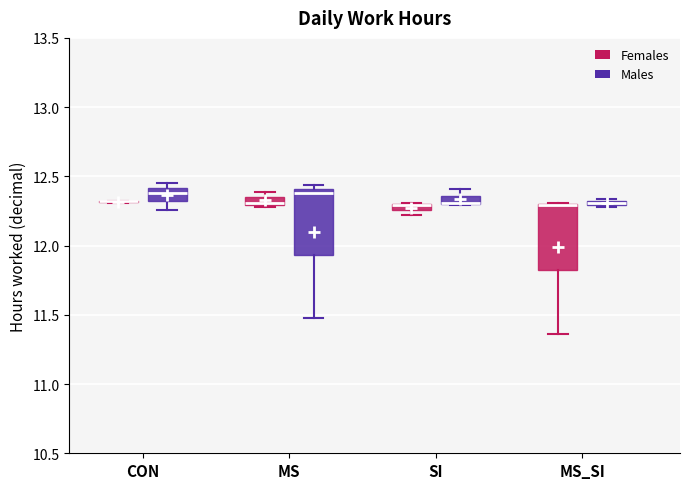

Where does the lower whisker of the box for MS_SI (Females) end on the y-axis? The values are not printed on the chart, so give them approximately, as read against the axis.

11.35